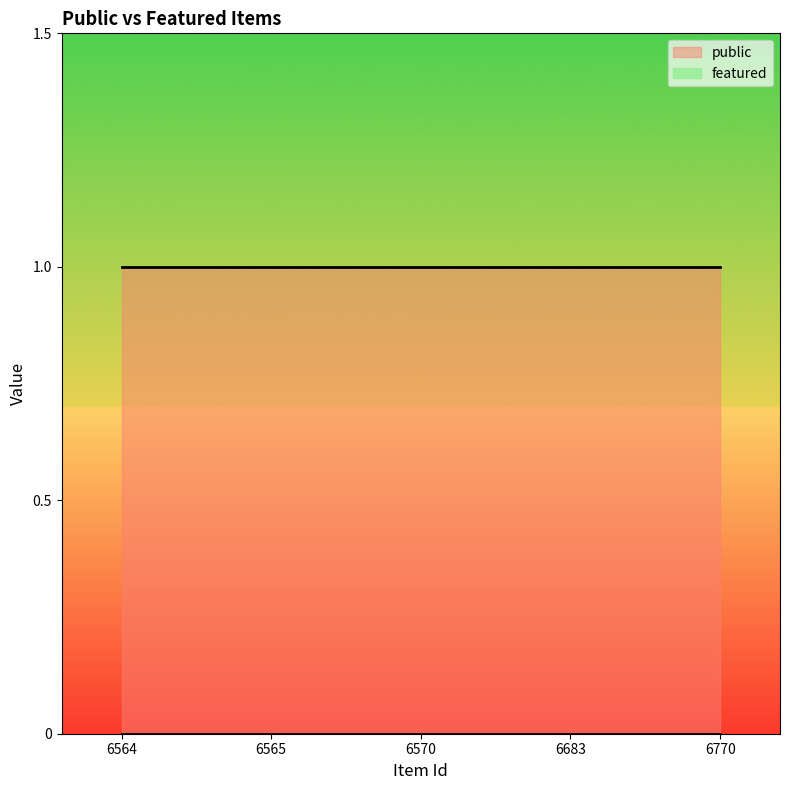

Which category has the highest value in the featured series?

6564